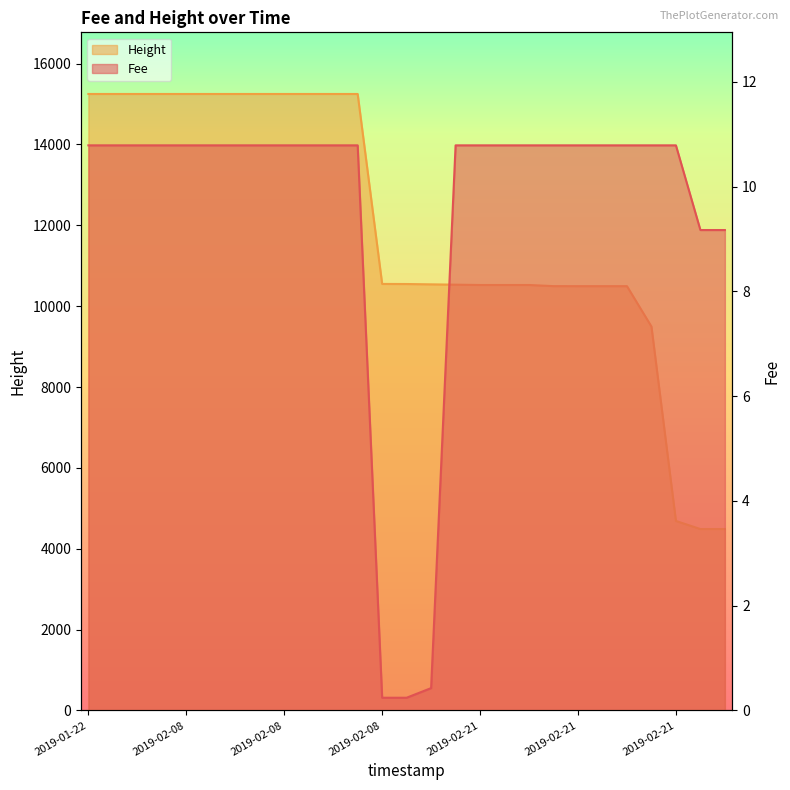

At how many categories does at least one series exceed 6800?

24